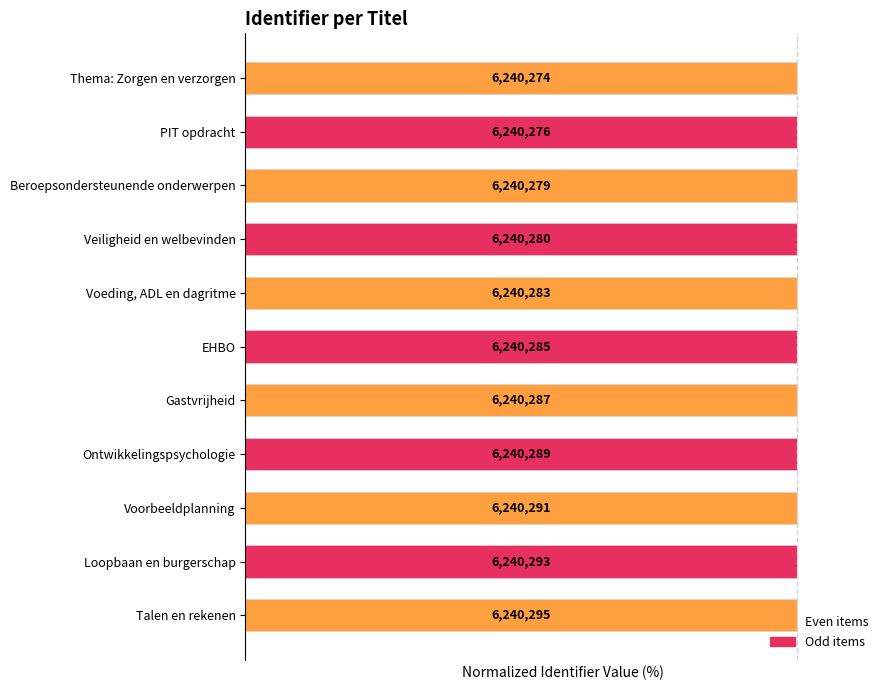

How many bars are there in total?

11